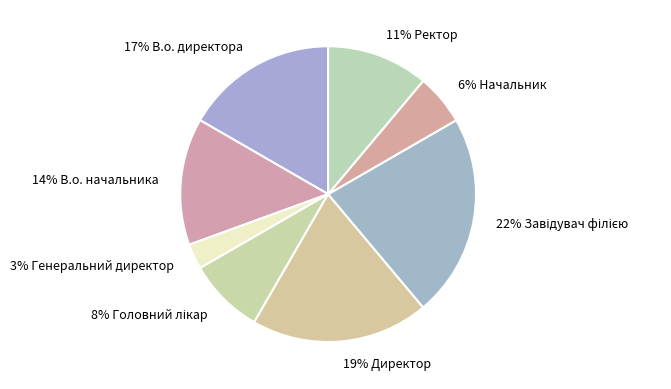

How many slices are in this pie chart?

8